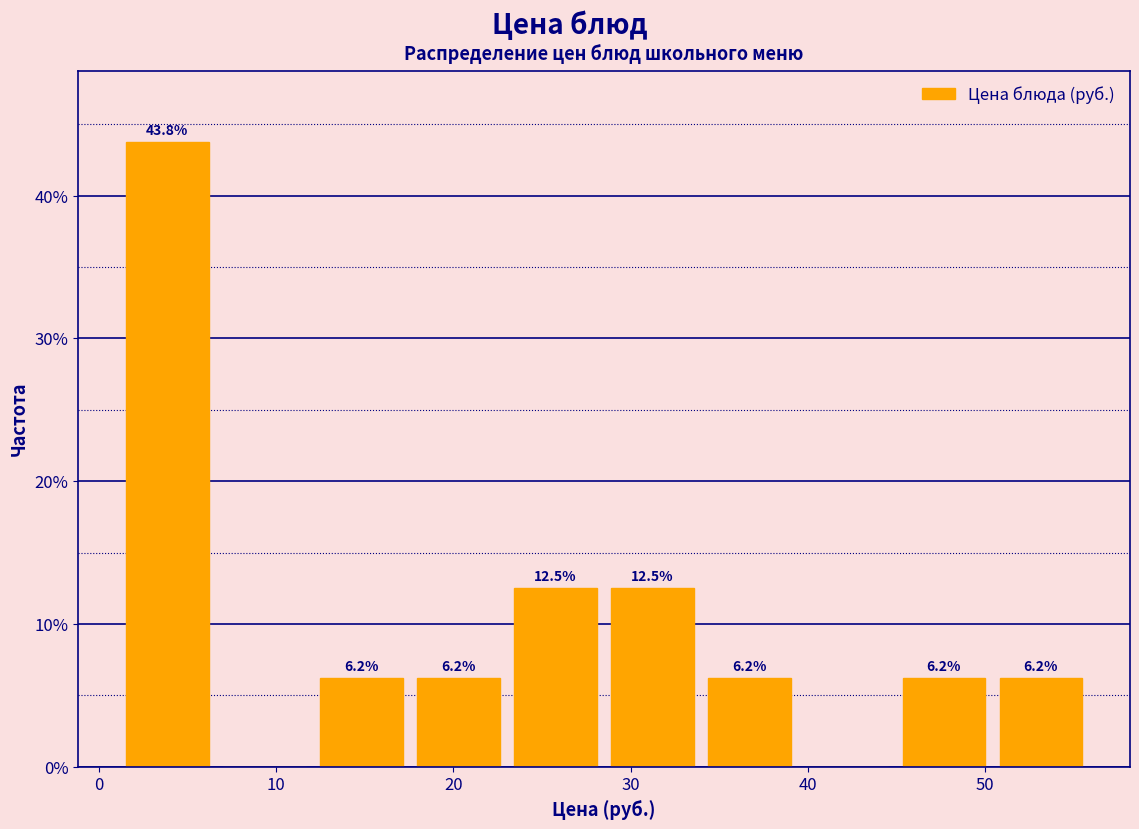

Which range on the x-axis has the tallest bar?

1 to 7